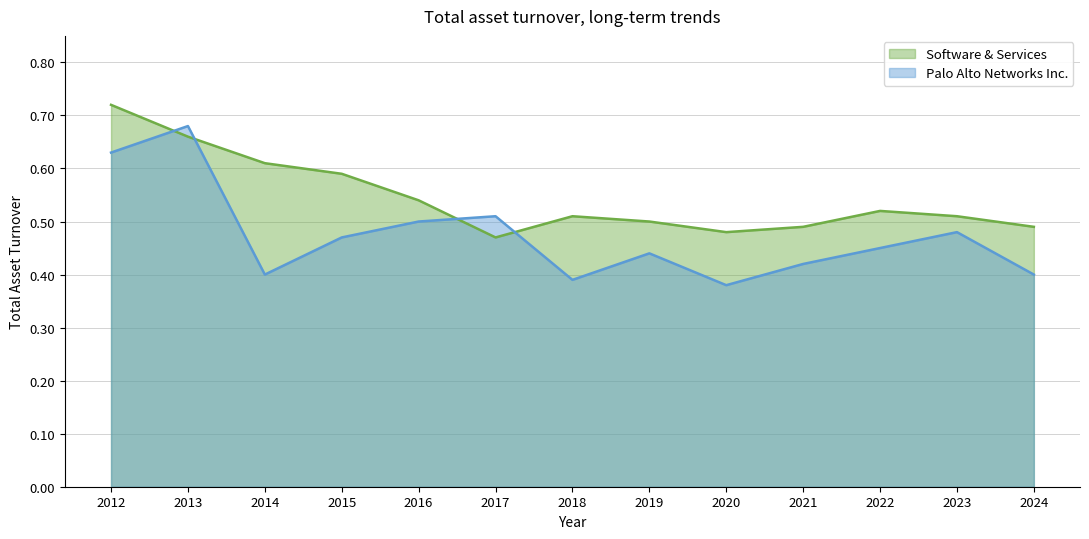

Is it true that Software & Services equals 0.6 at 2015?

True